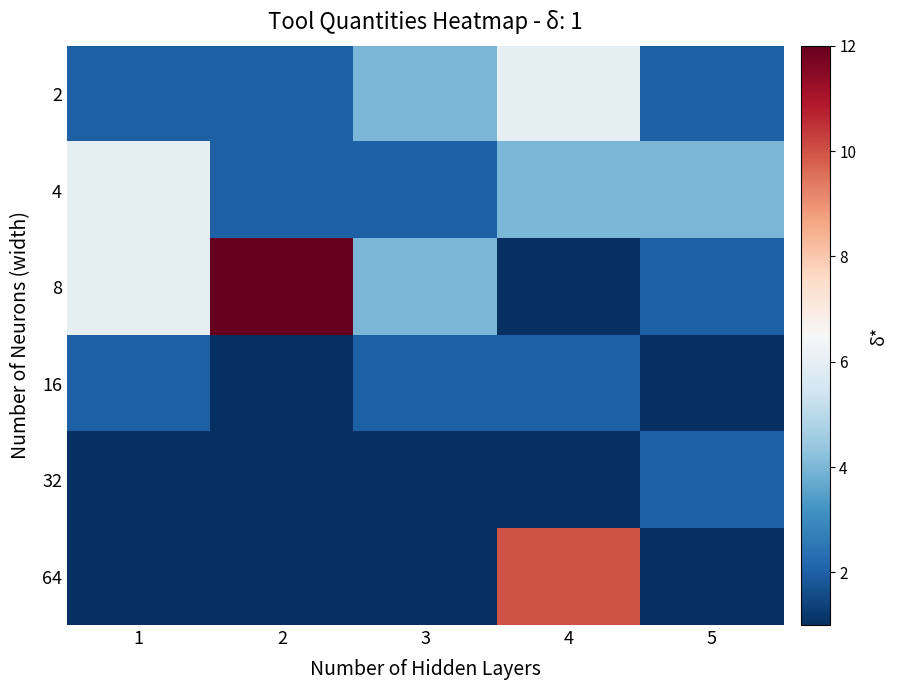

What is the difference between the highest and lowest values at 3?

3